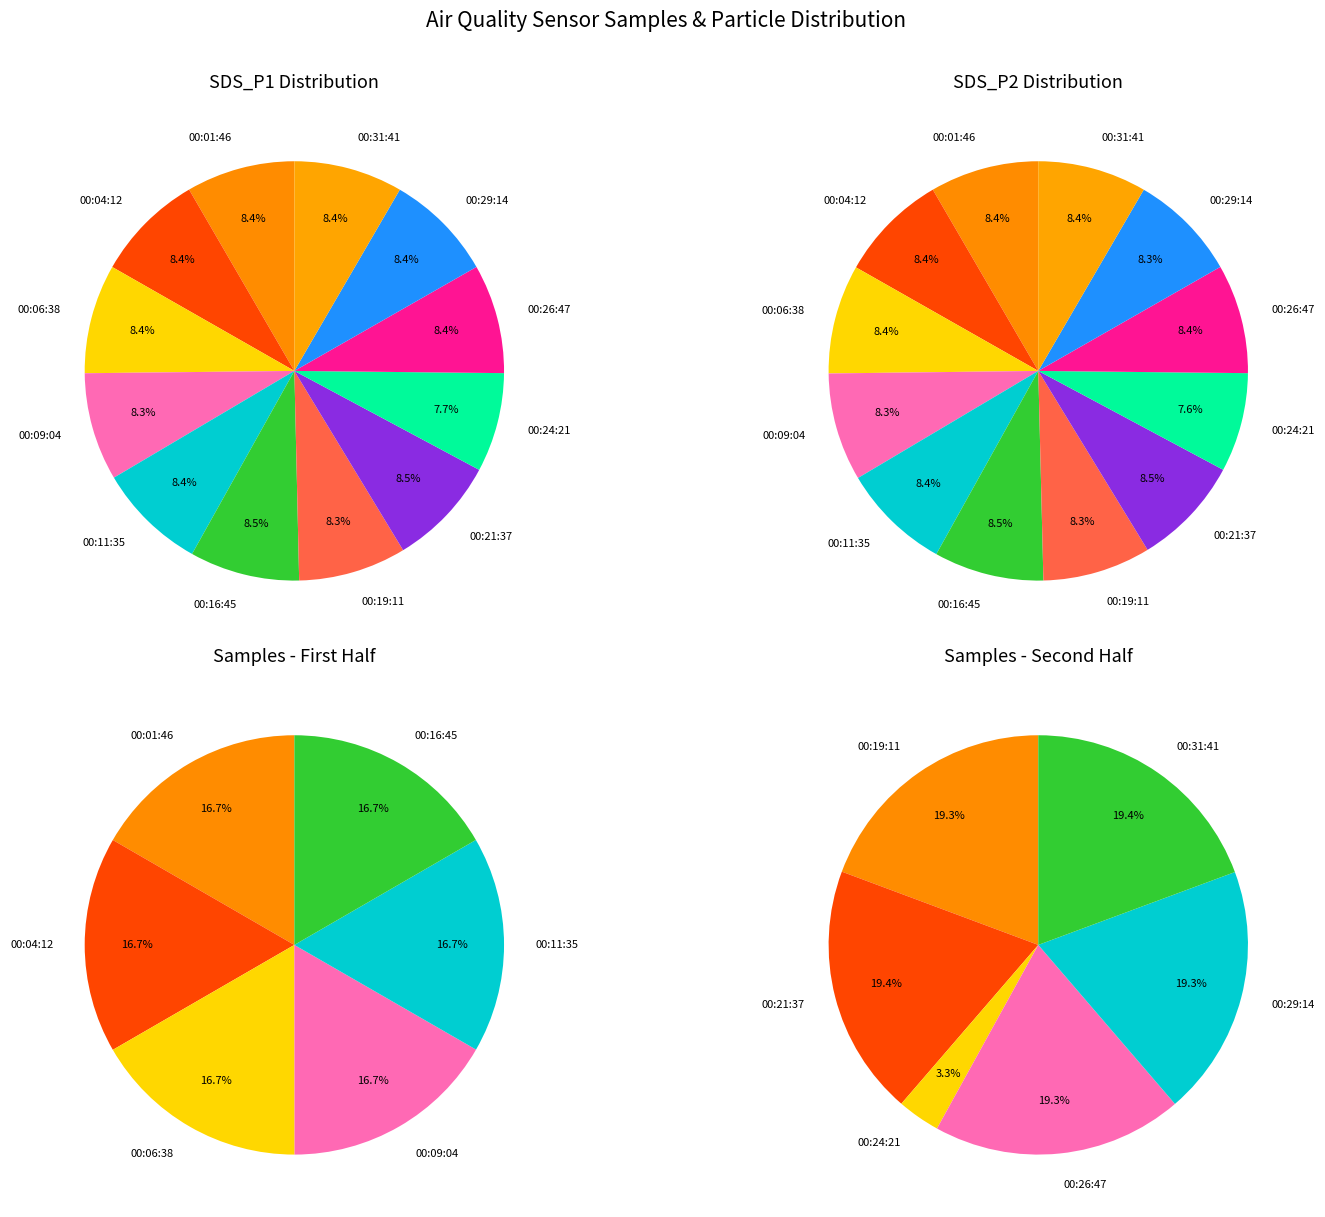

Is the sum of 00:24 and 00:31 greater than half?

No